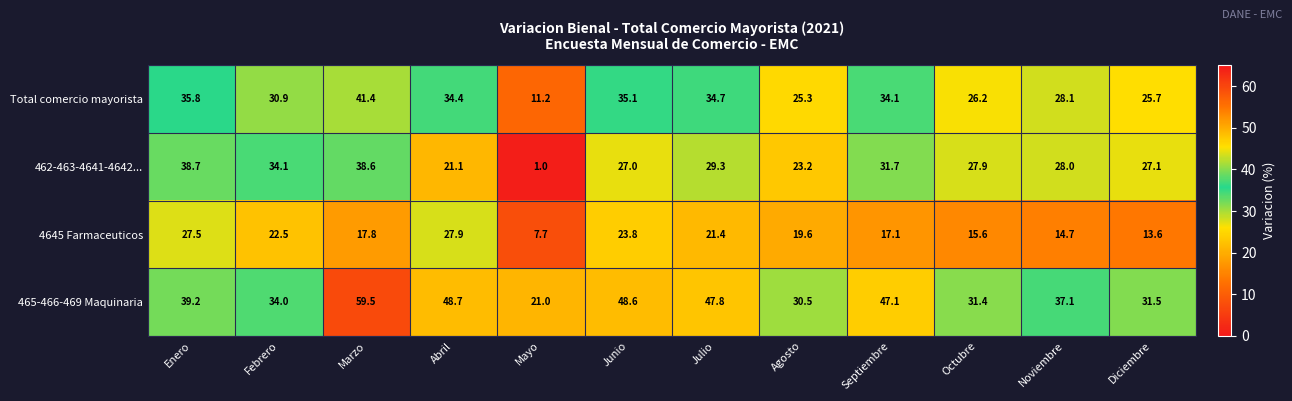

Between Marzo and Agosto, which series saw the biggest shift?

465-466-469 Maquinaria